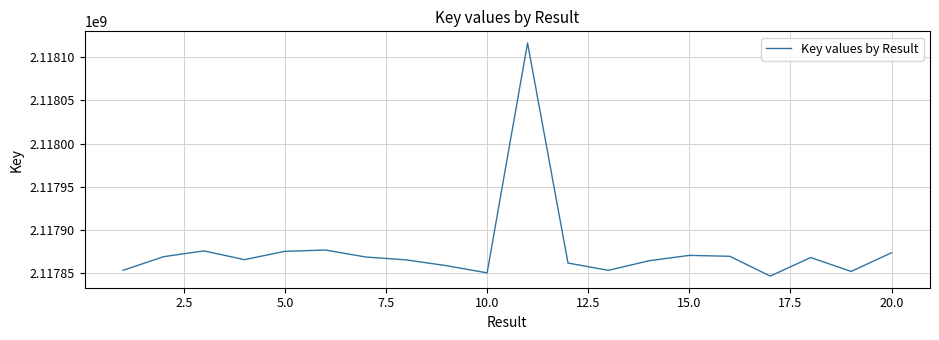

How many interior local valleys (lower than both neighbors) does the data have?

5